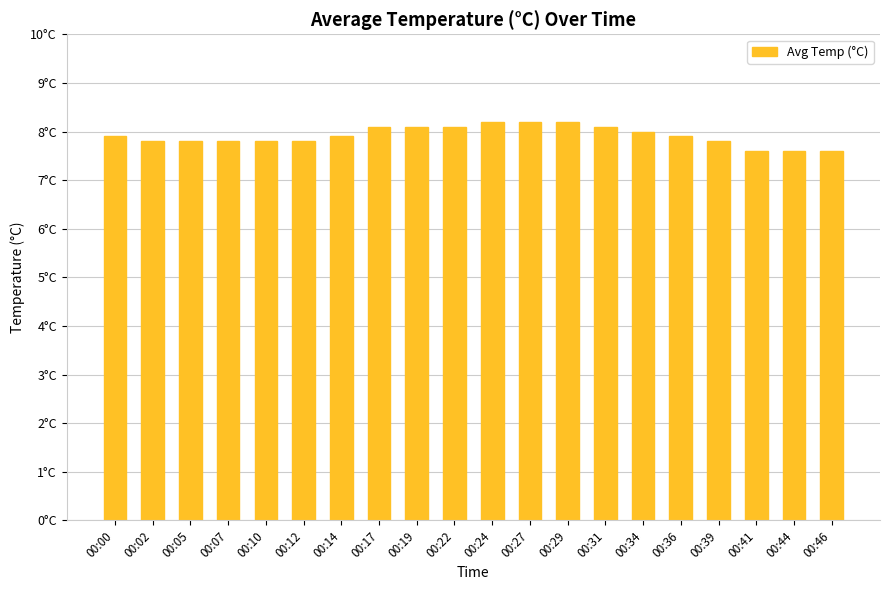

Approximately how many times larger is the value at 00:10 compared to 00:41?

1.0